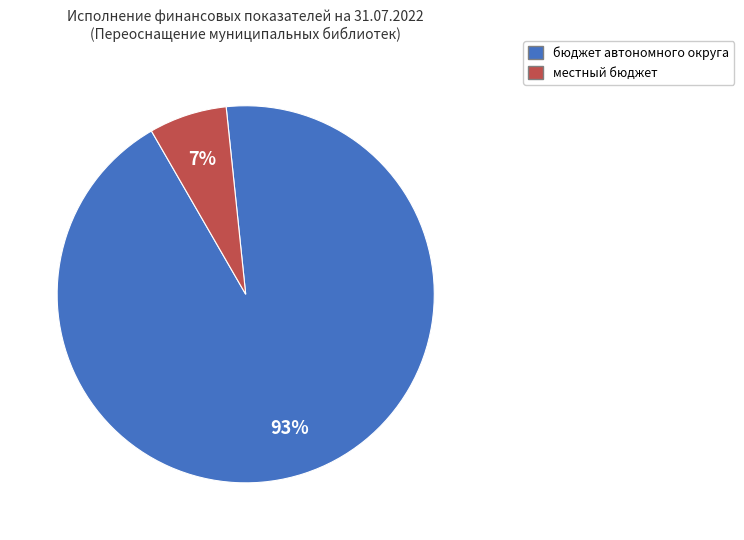

Is there a majority slice in this chart?

Yes